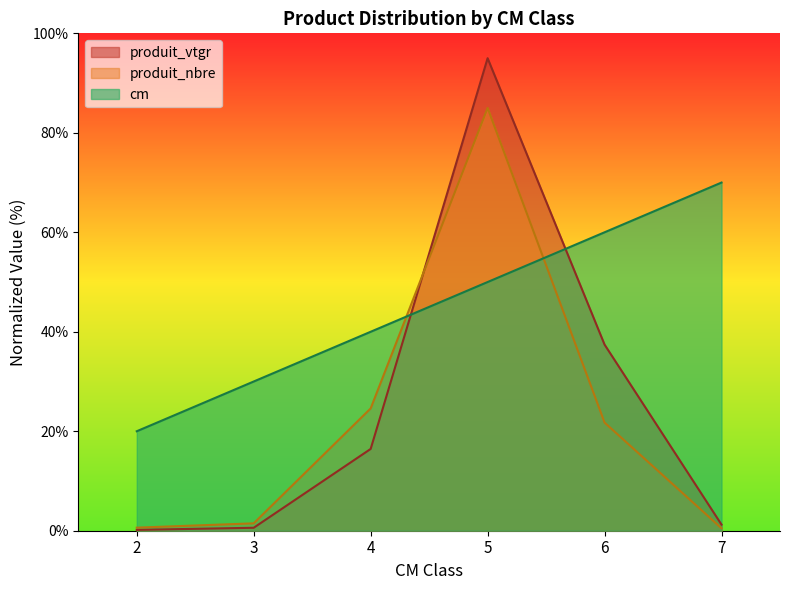

Does the chart display data point markers on the line(s)?

No